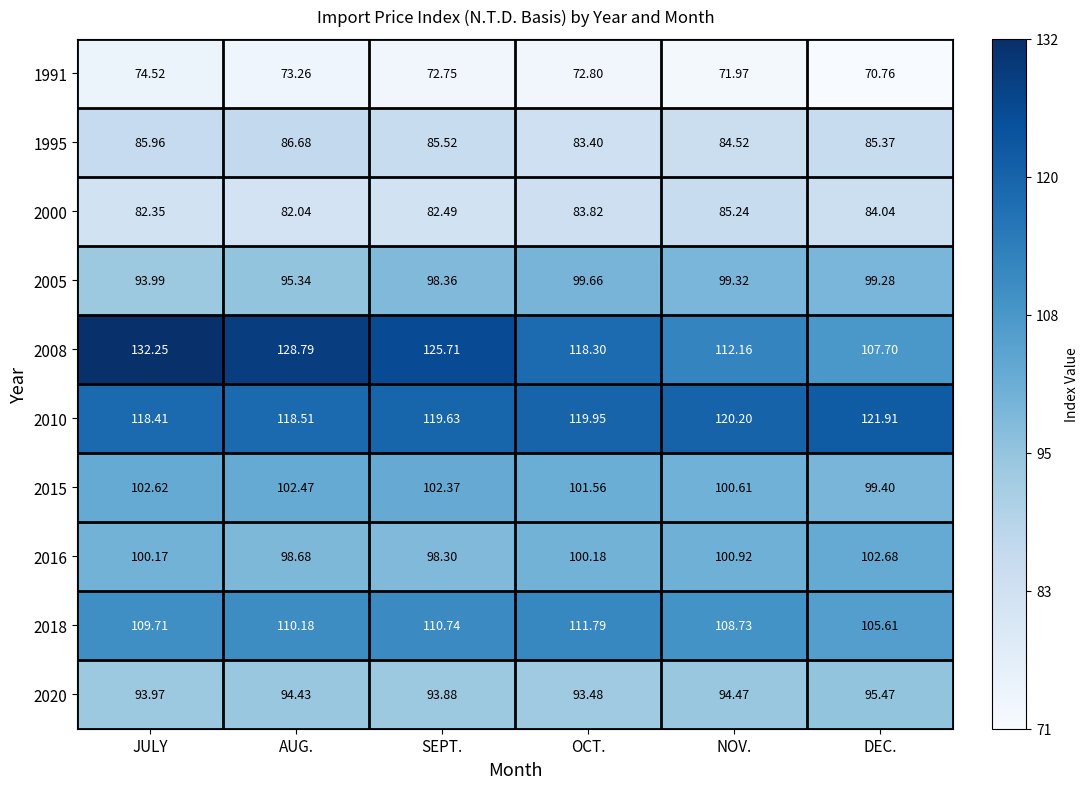

At which label does 2015 first exceed 102?

JULY